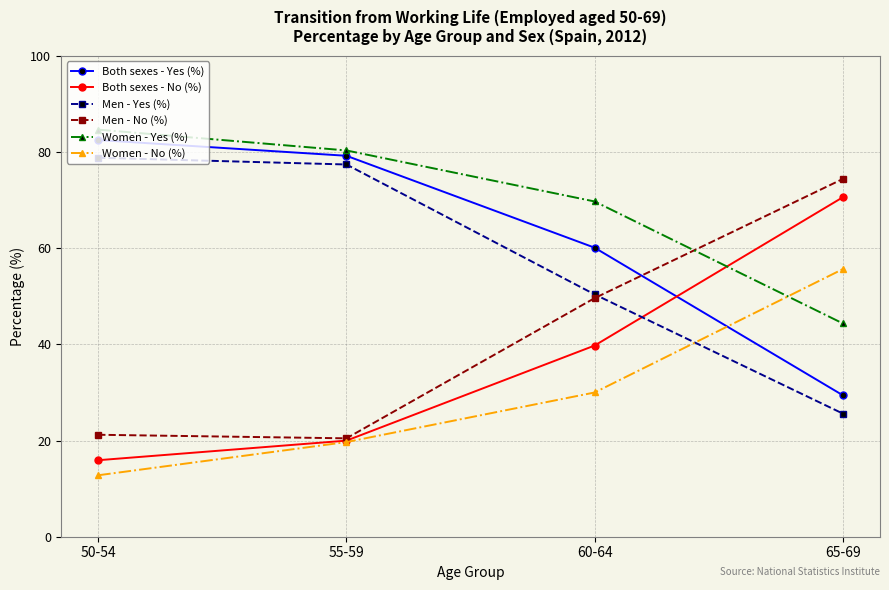

What is the difference between the second highest and minimum values in the Both sexes - Yes (%) series?

49.8